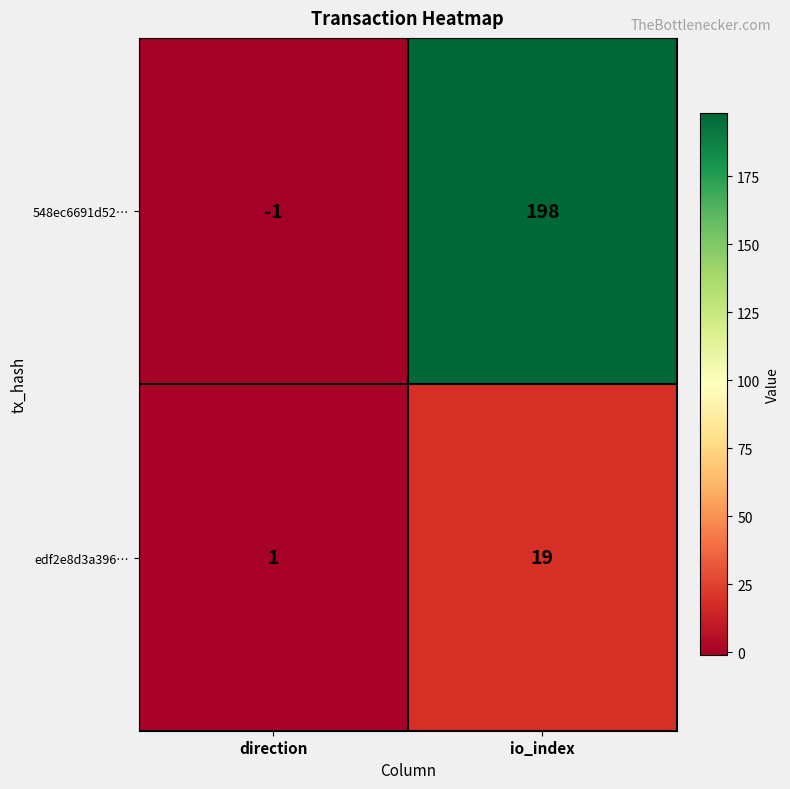

What is the sum of the 548ec6691d52… values at direction and io_index?

197